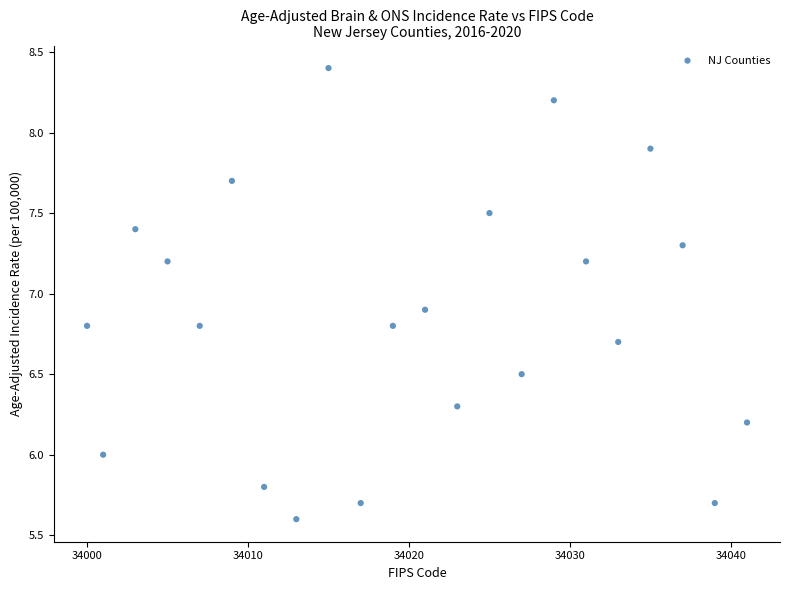

What Y value in the scatter plot is closest to 7?

6.9